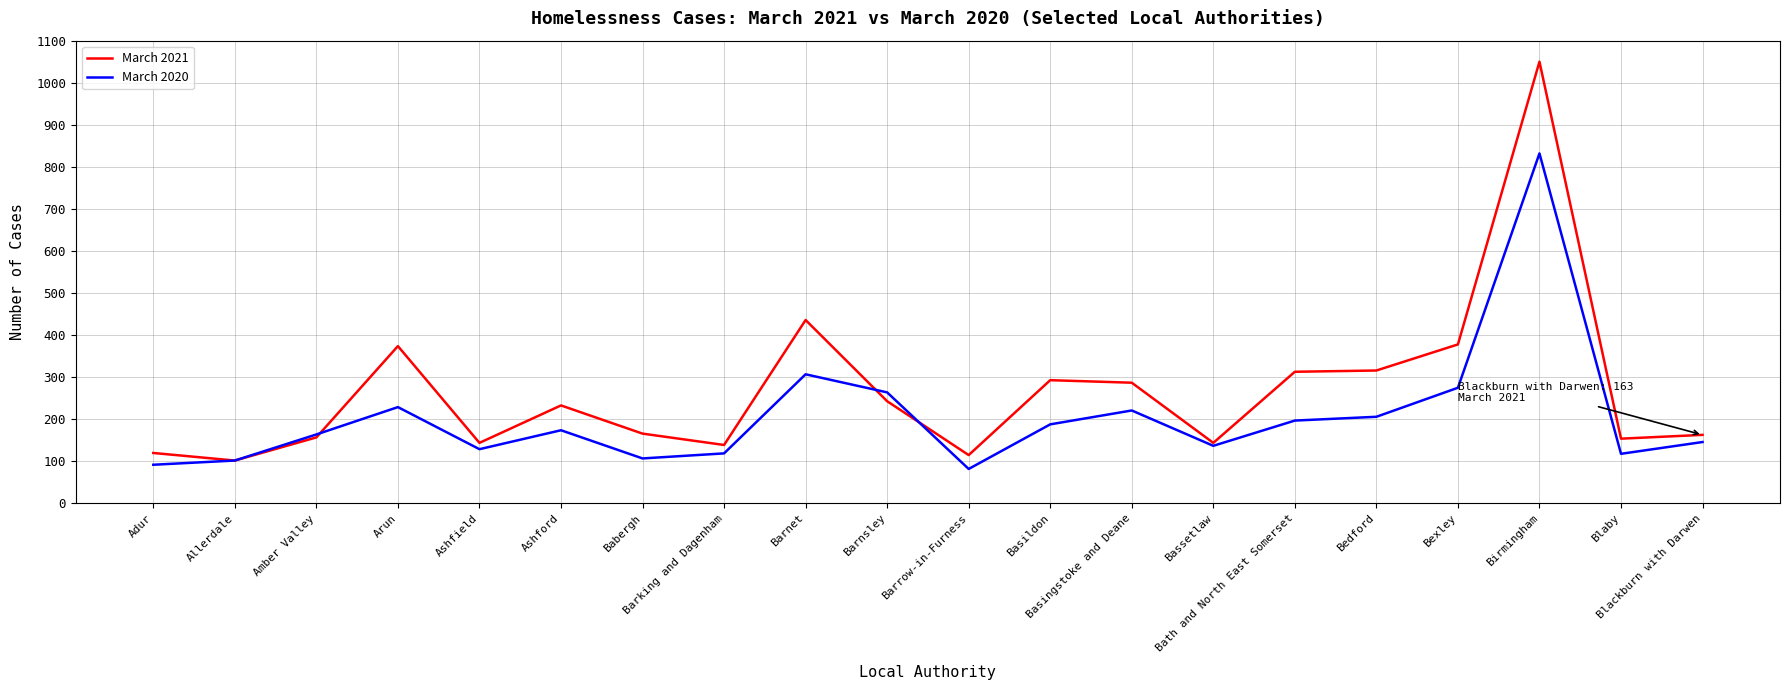

What is the difference between the maximum and second lowest values in the March 2021 series?

935